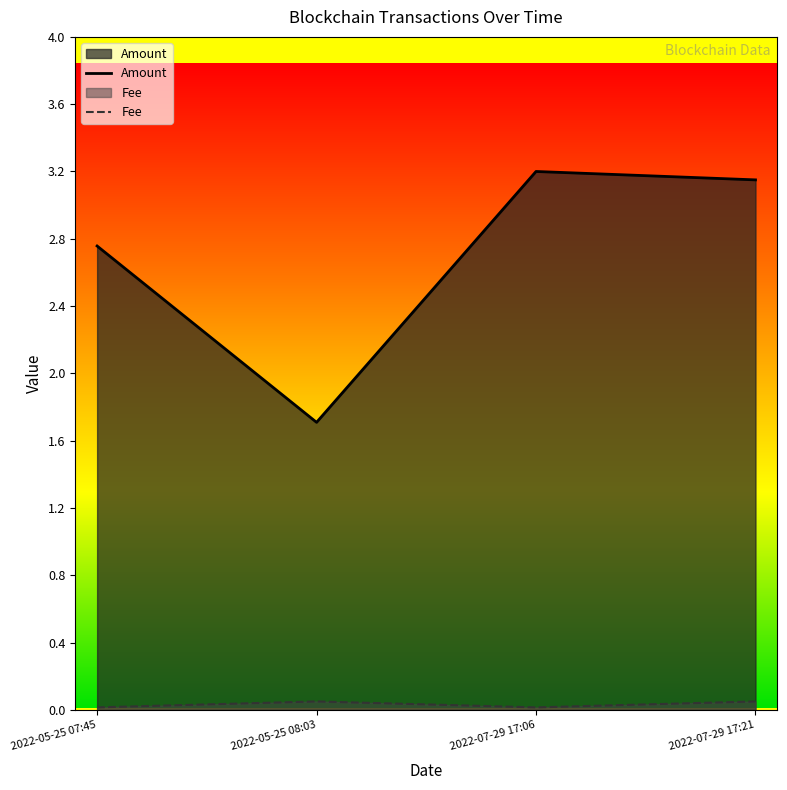

What is the sum of all Amount values?

10.8